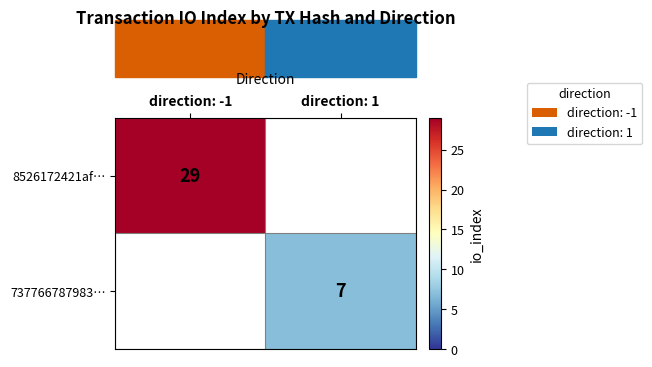

The 8526172421af… series shows 29 at direction: -1. True or false?

True